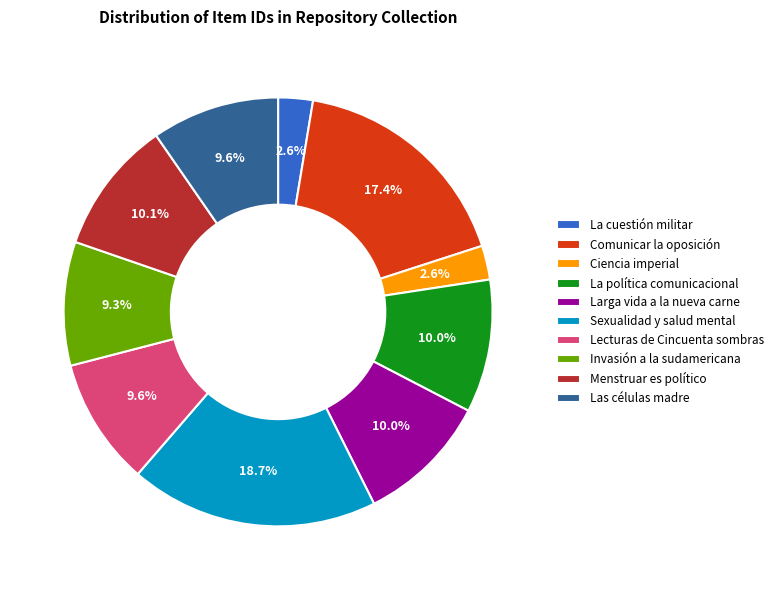

How many slices are in this pie chart?

10